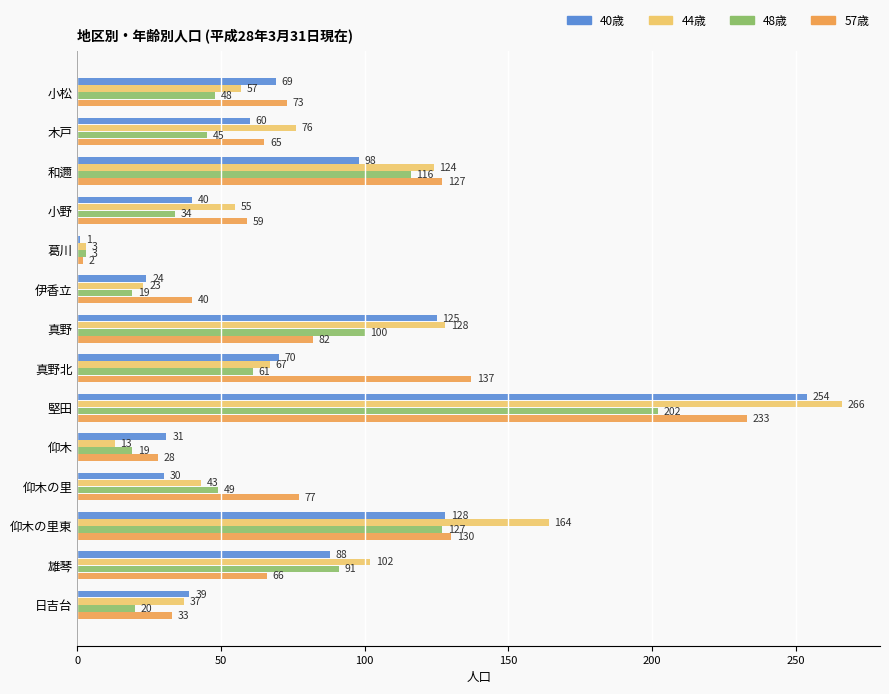

At which category is the sum across all series the highest?

堅田